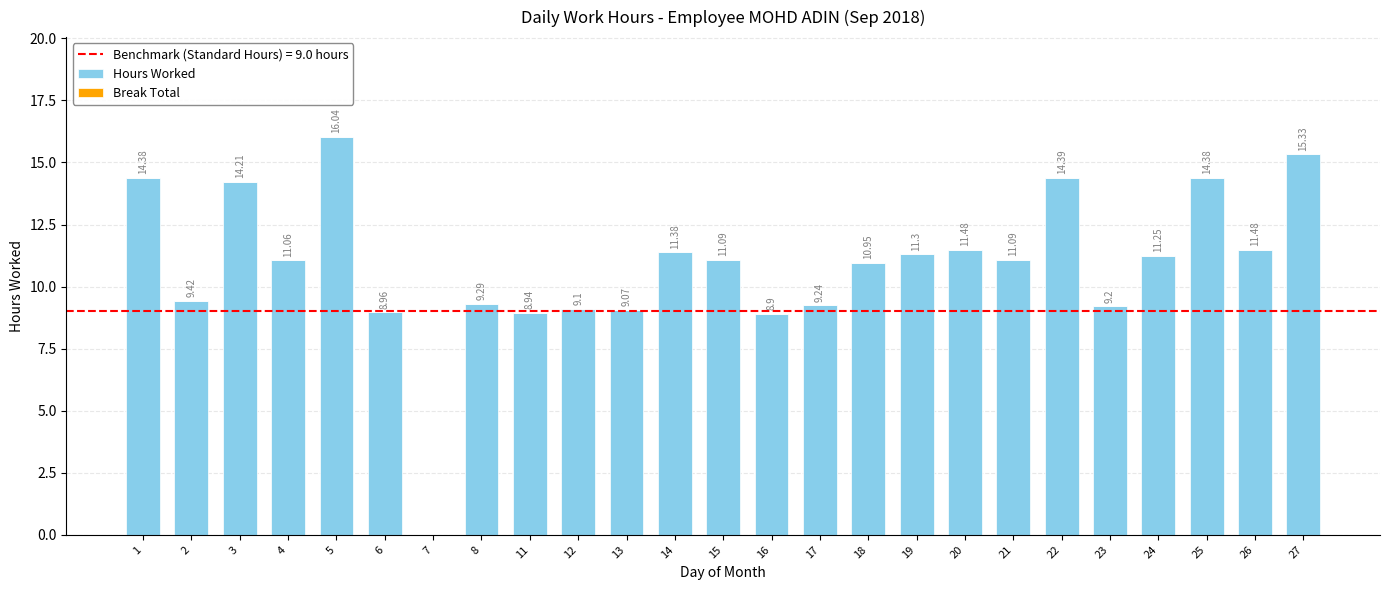

What is the change in value from 19 to 27?

+4.0